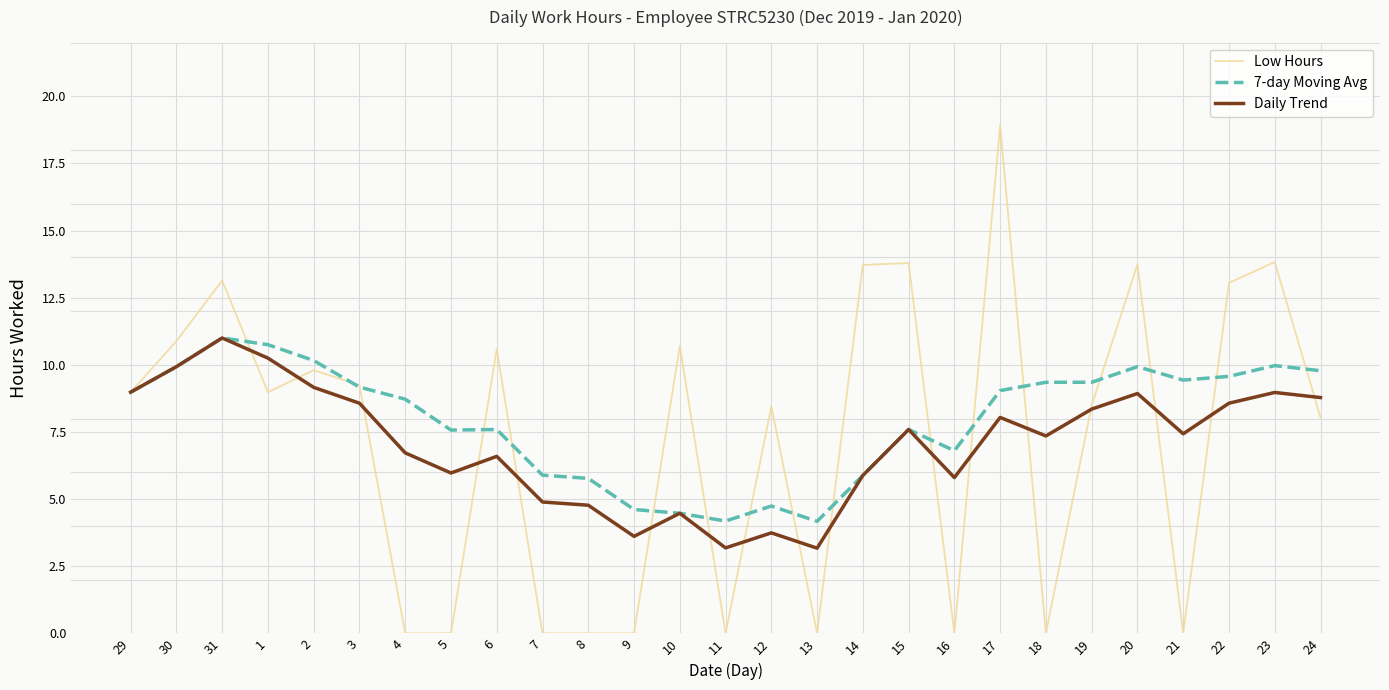

What are all the series names shown in the legend?

Low Hours, 7-day Moving Avg, Daily Trend